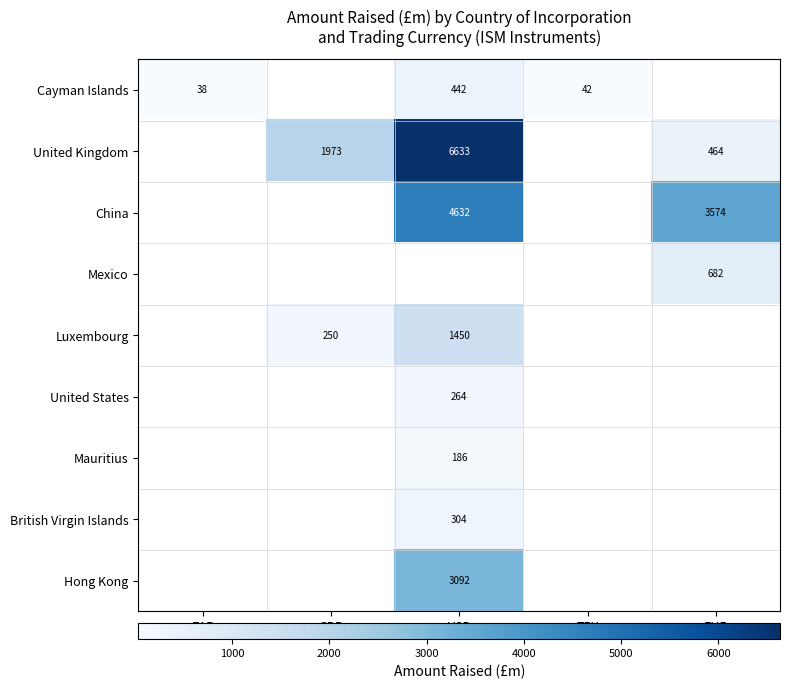

Between USD and ZAR, which is larger?

USD